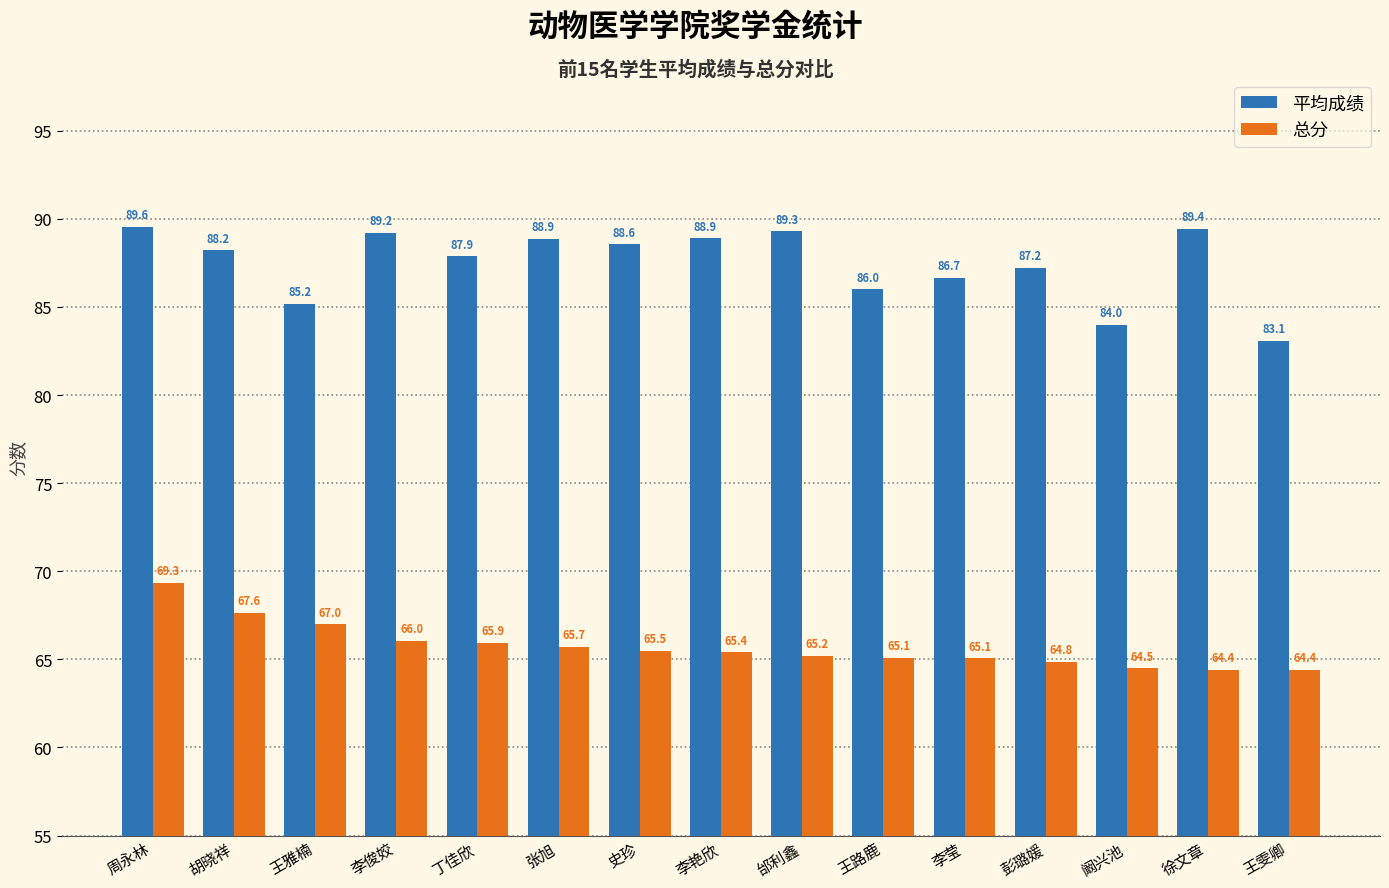

What is the label of the 4th bar from the left?

李俊姣